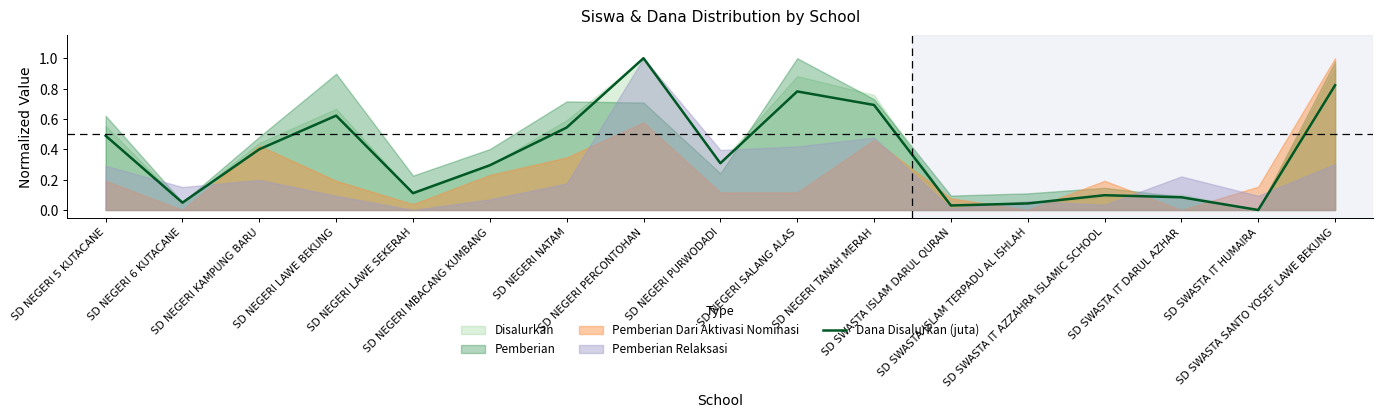

What is the difference between the maximum and second lowest values?

1.0